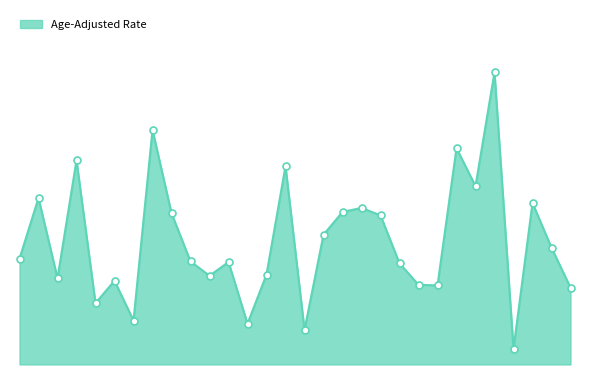

Is this an area chart (filled region under the line)?

Yes